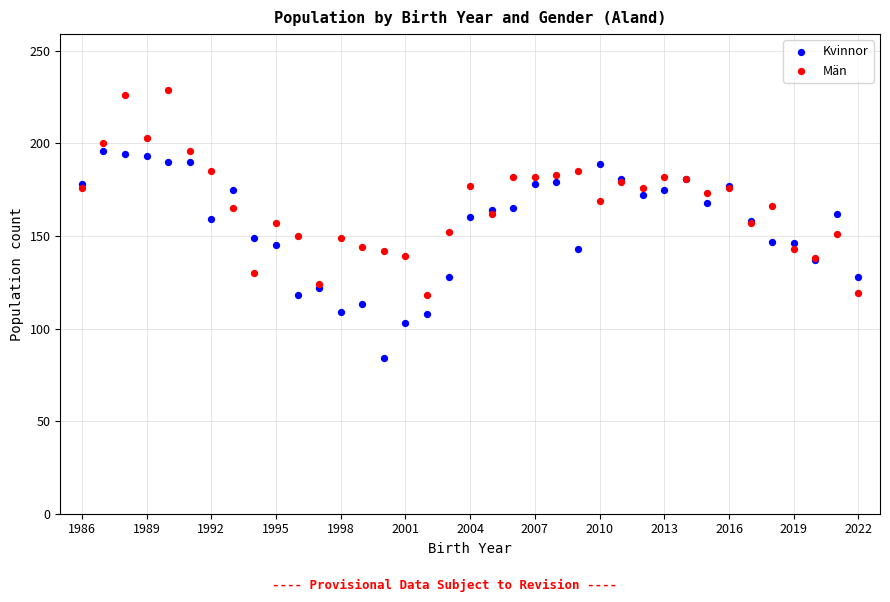

Which series contains the highest Y value?

Män